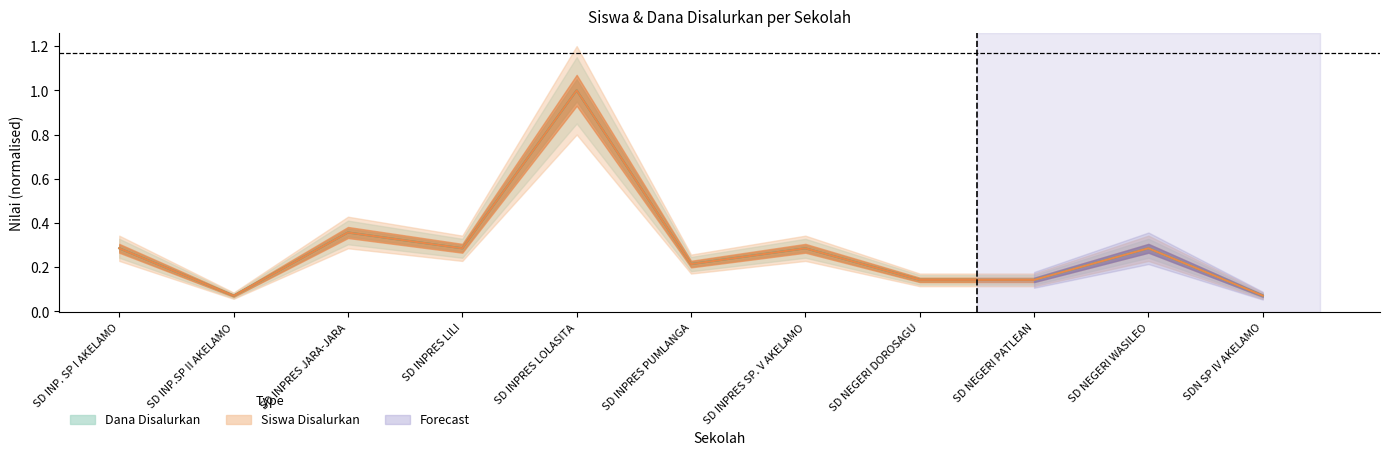

At which category does Siswa Disalurkan reach its first local peak?

SD INPRES JARA-JARA